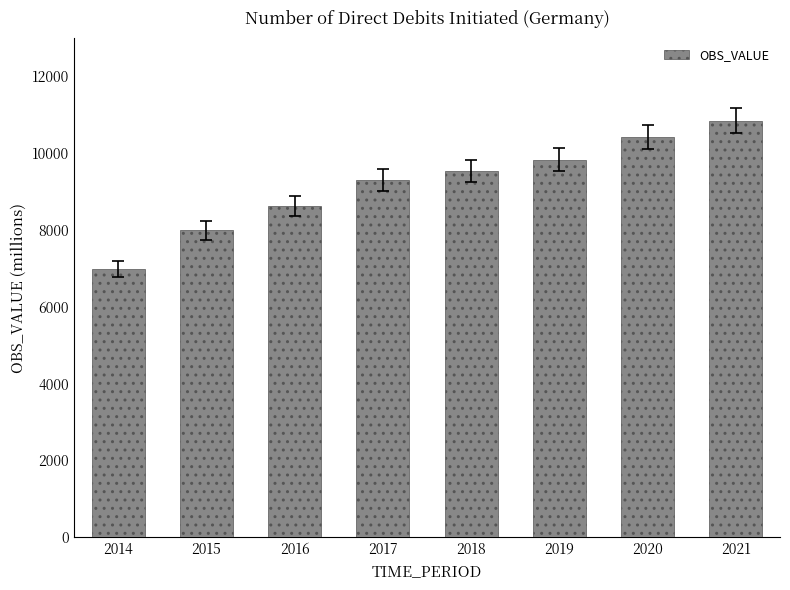

Reading left to right, what are all the values shown in this chart?

6993.0	7990.0	8635.5	9299.0	9526.7	9834.5	10415.6	10849.5